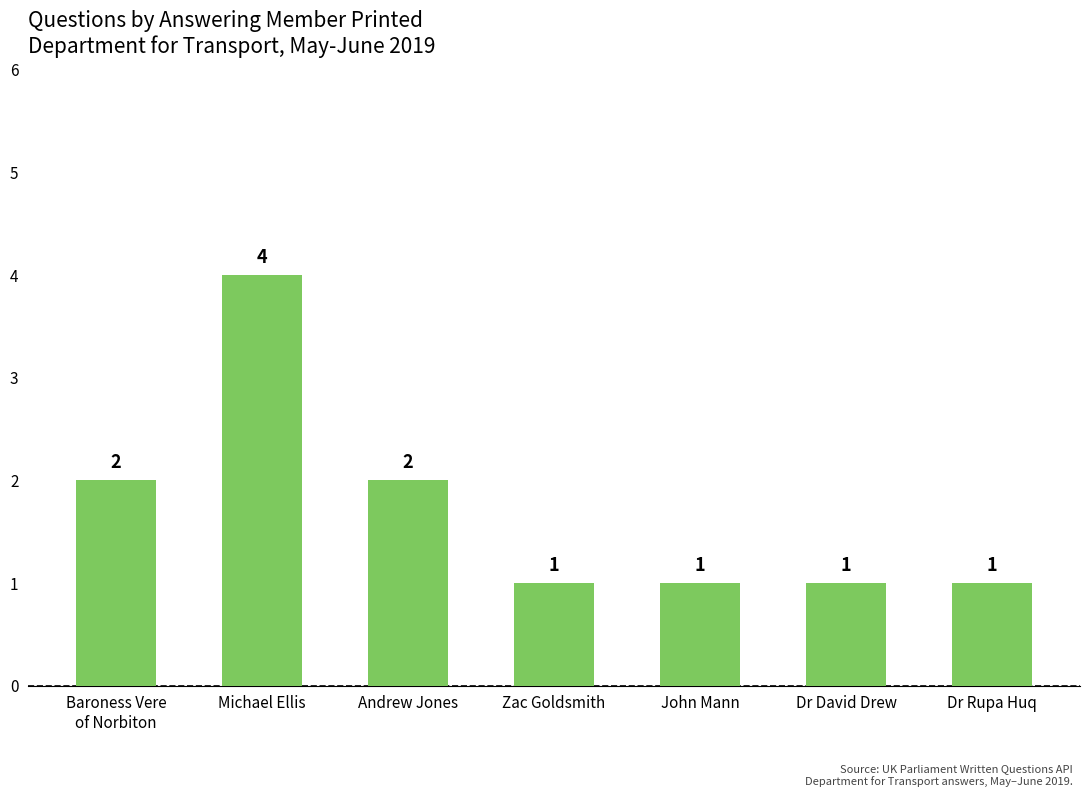

What is the value of the 2nd bar from the left?

4